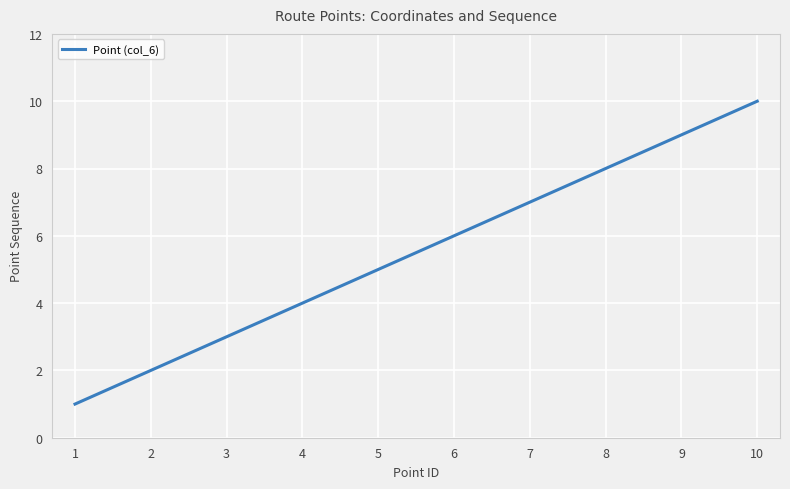

How many categories are shown in the chart?

10